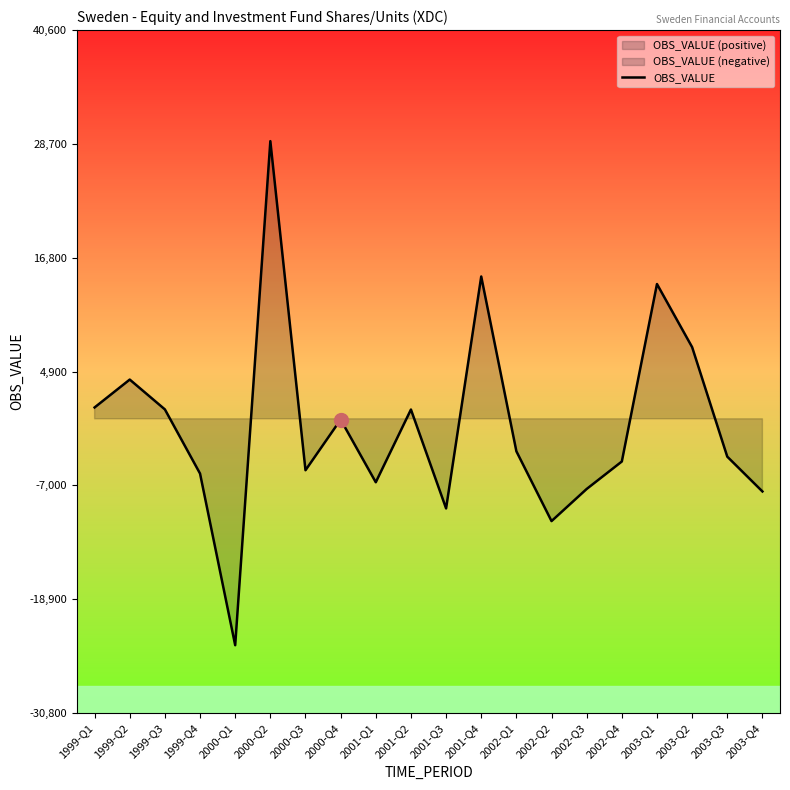

Reading left to right, list all the values displayed in this chart.

1186	4099	980	-5726	-23666	29019	-5377	-81	-6633	968	-9366	14872	-3396	-10692	-7334	-4464	14084	7489	-3958	-7595